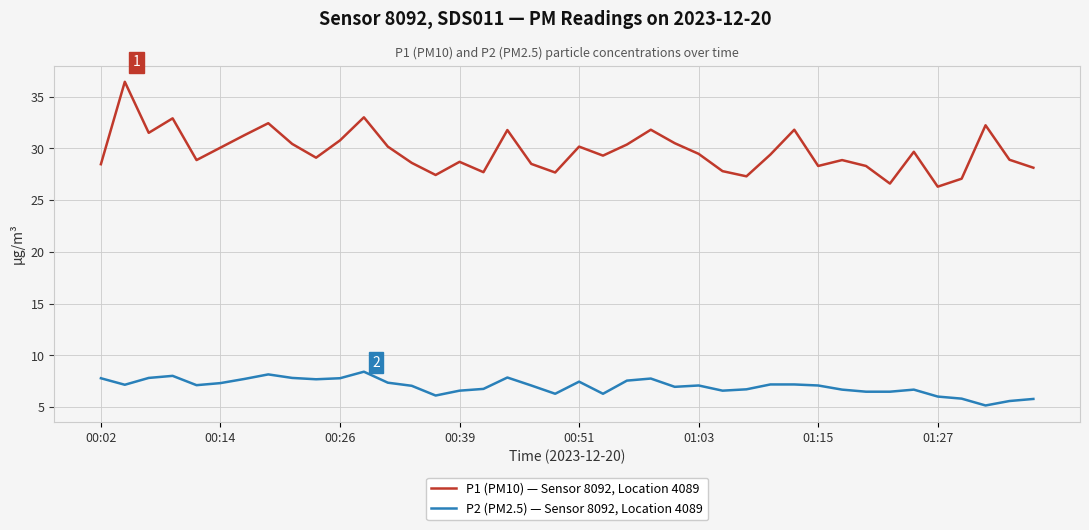

Which series has the largest total across all categories?

P1 (PM10) — Sensor 8092, Location 4089